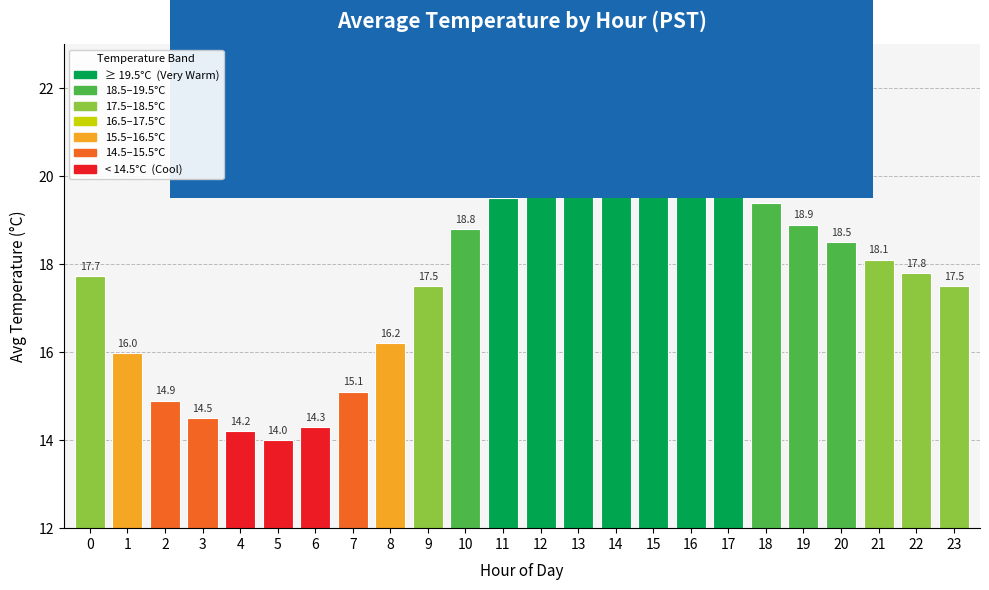

Is it true that the value at 3 is 25.5?

False